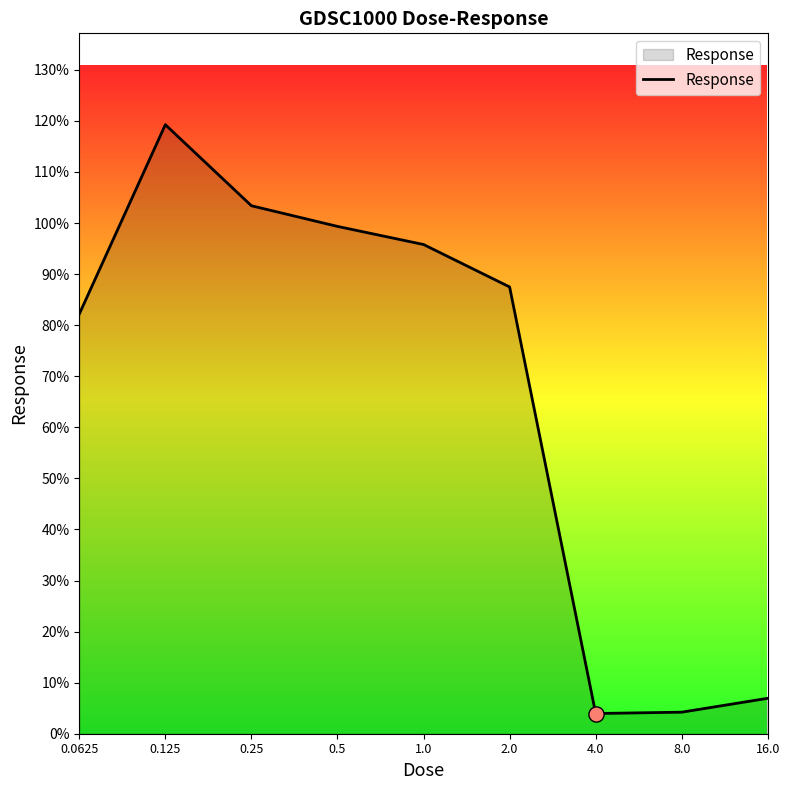

What is the smallest value displayed?

4.0